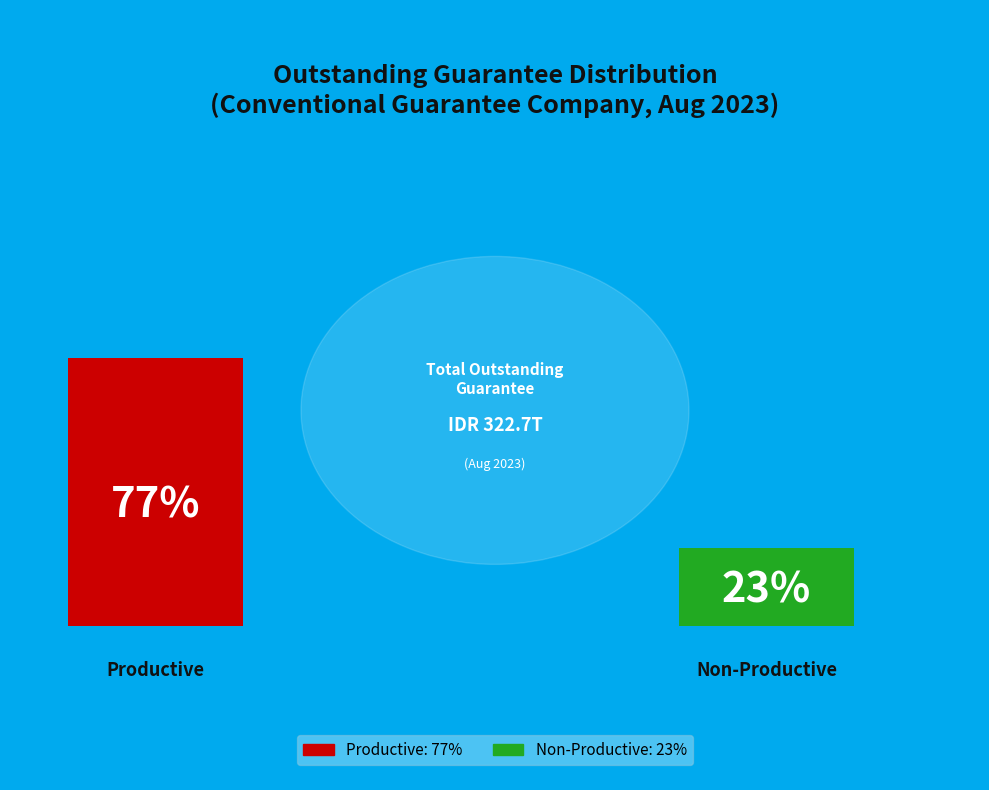

How many segments does this pie chart have?

2